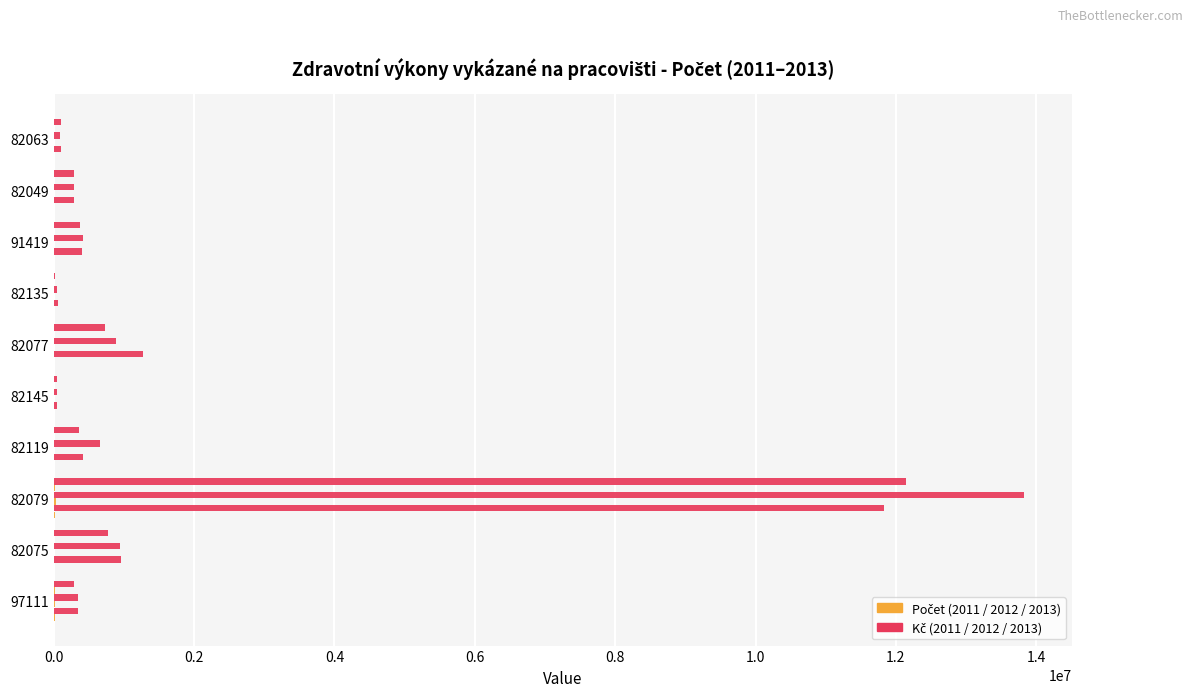

What position from the left is 97111?

1